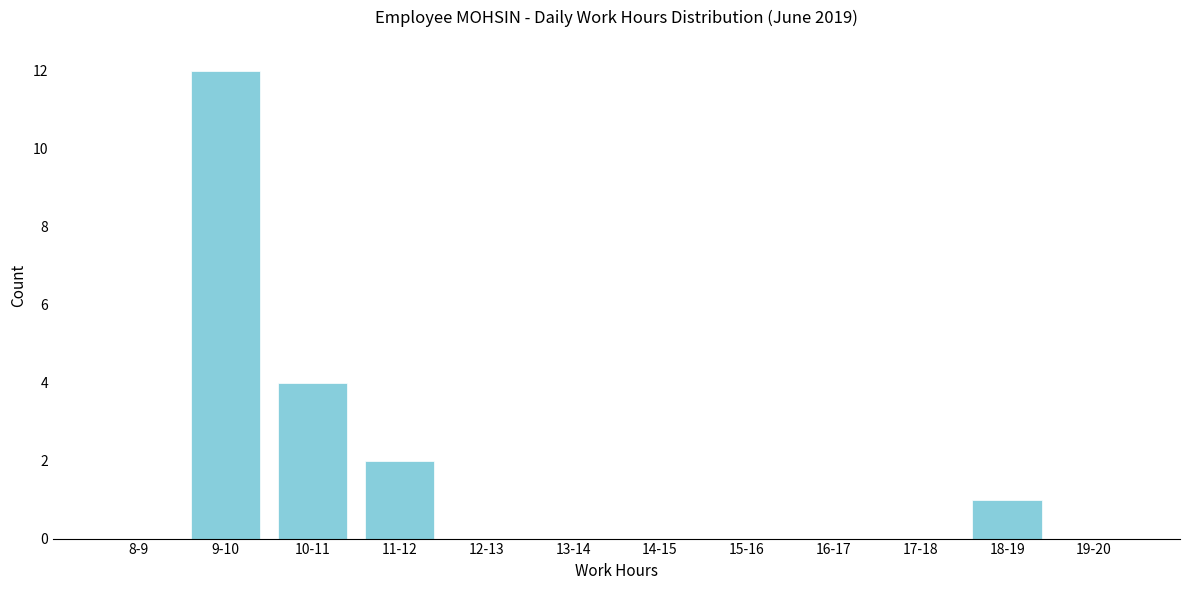

Reading left to right, transcribe all the data shown in this chart.

8-9=0	9-10=12	10-11=4	11-12=2	12-13=0	13-14=0	14-15=0	15-16=0	16-17=0	17-18=0	18-19=1	19-20=0